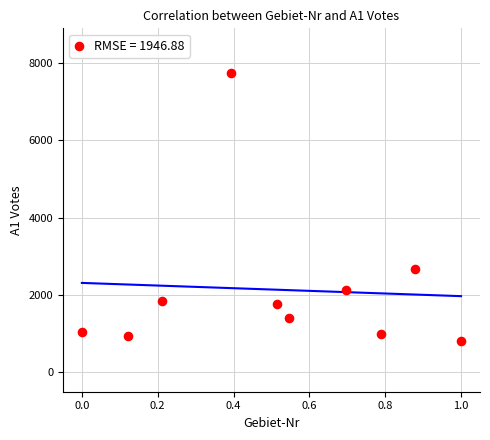

What is the range of Y values (max minus min)?

6931